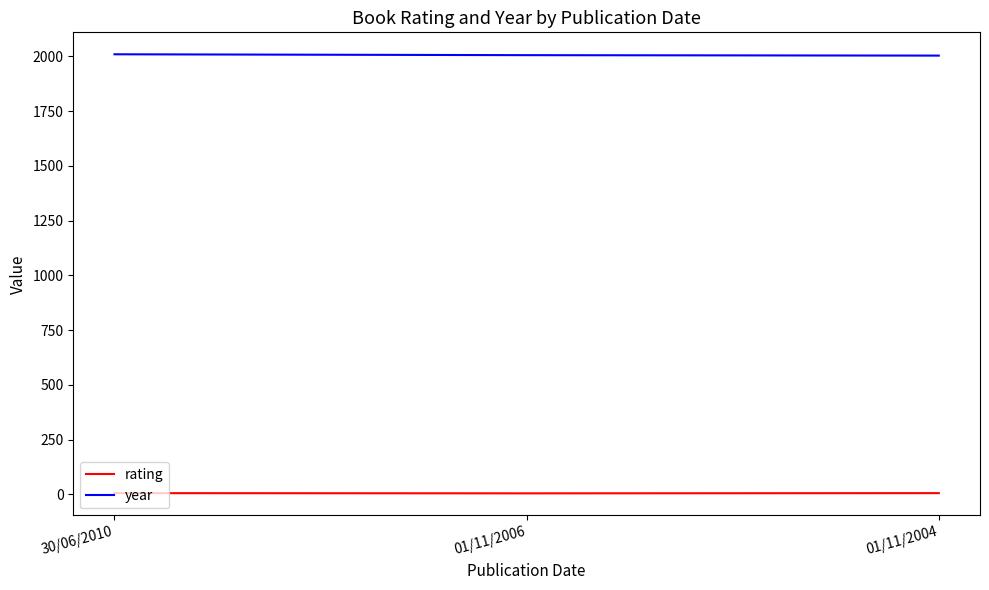

What is the sum of all year values?

6020